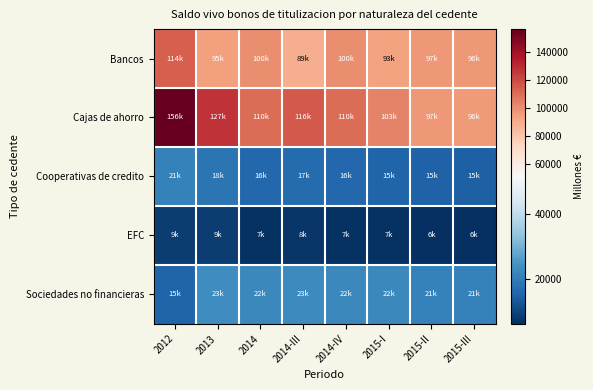

What is the difference between the highest and lowest values at 2013?

118054.3